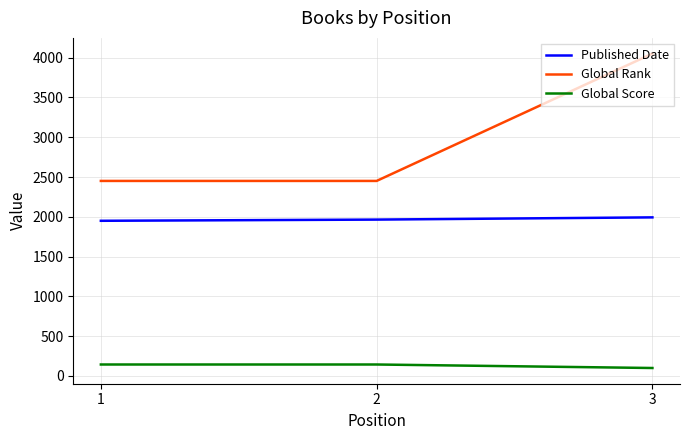

What is the approximate value of Global Score at 3?

100